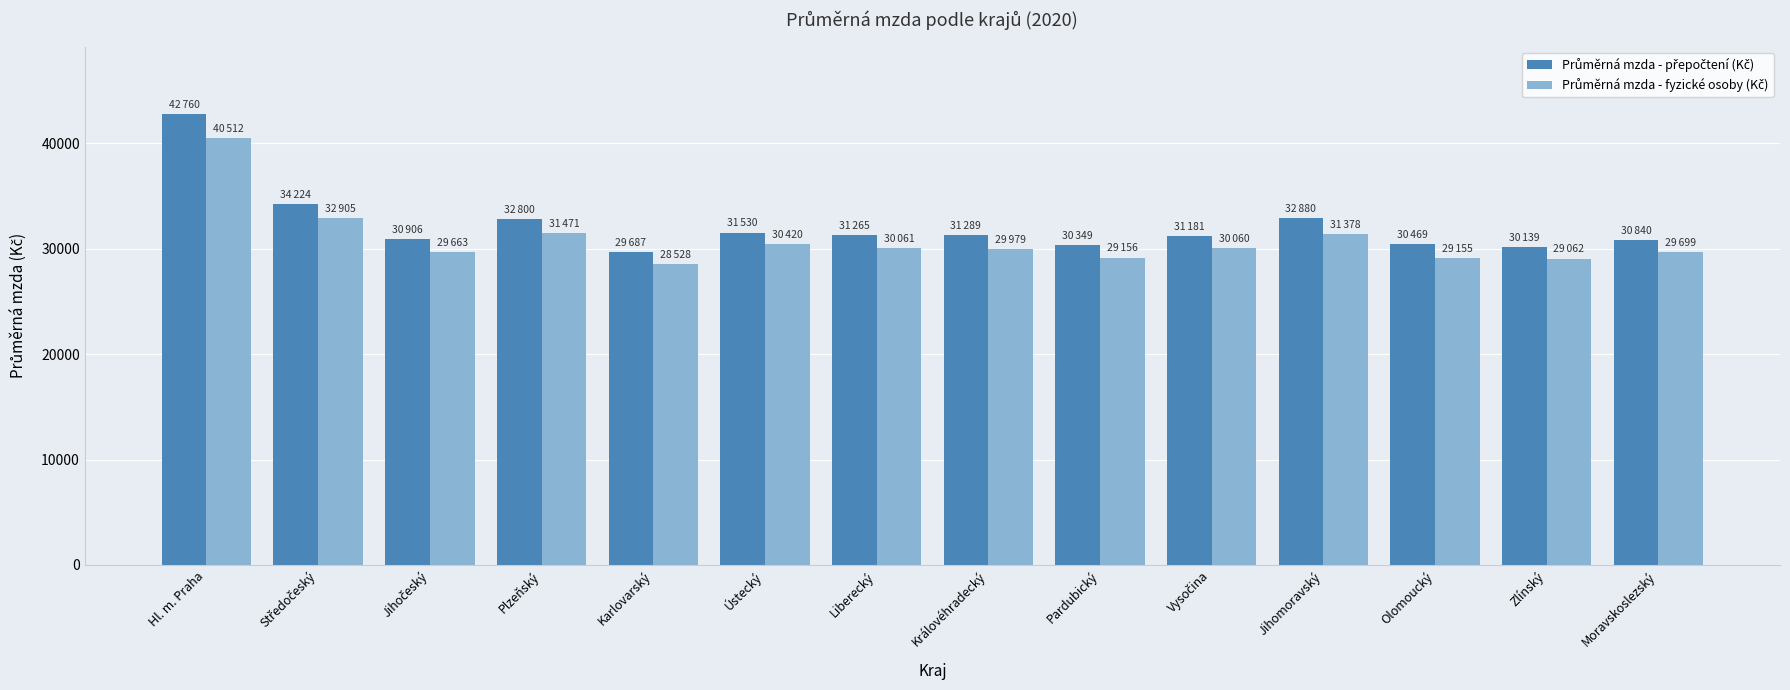

What is the smallest value displayed?

28528